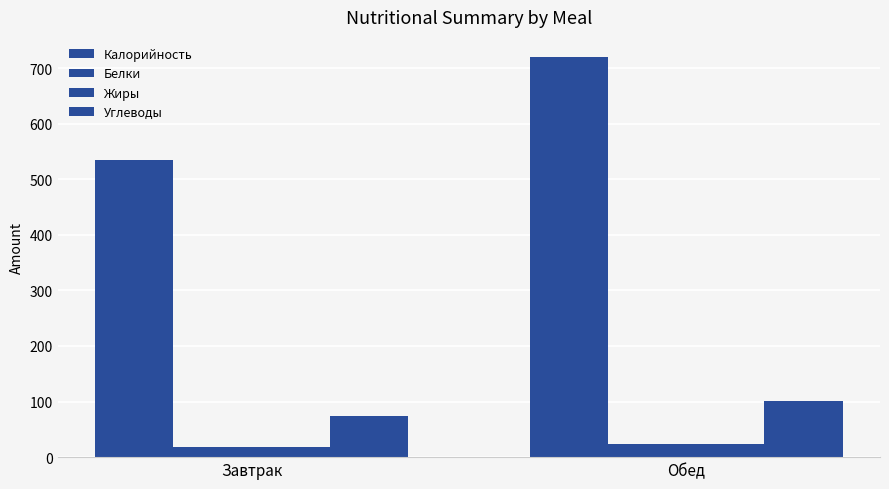

Which has a higher value, Завтрак or Обед?

Обед